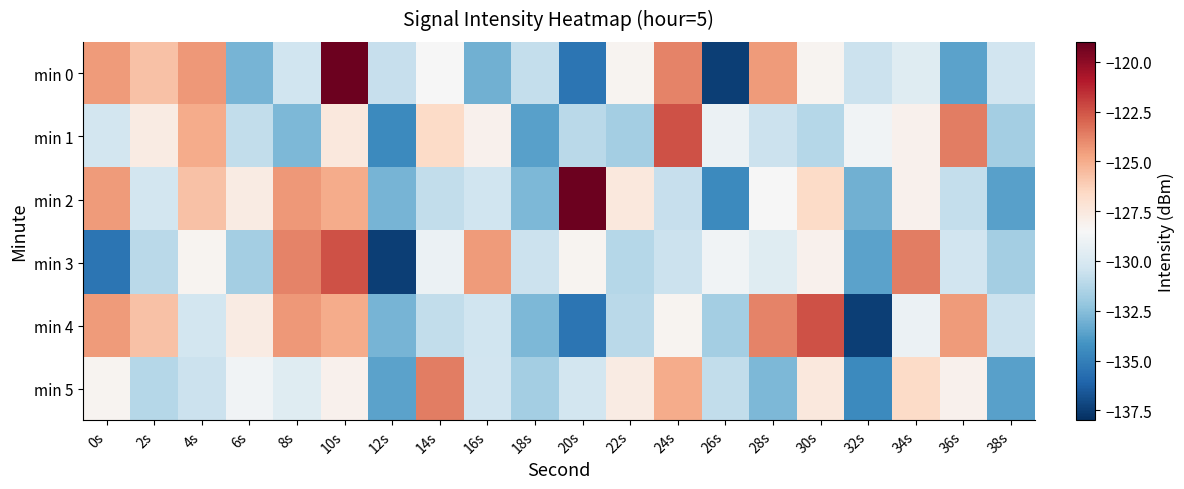

At 2s, list the series in order from largest to smallest.

min 0, min 4, min 1, min 2, min 3, min 5